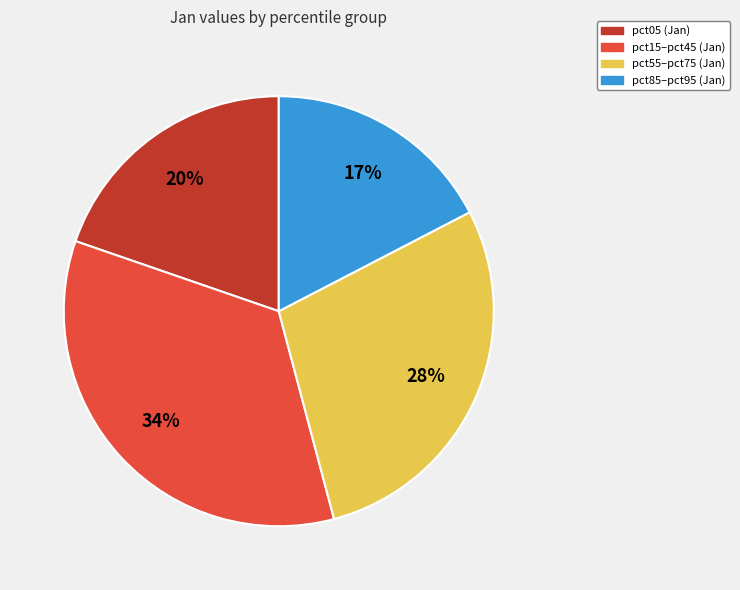

Is it true that pct55–pct75 (Jan) is 40% of the pie?

False